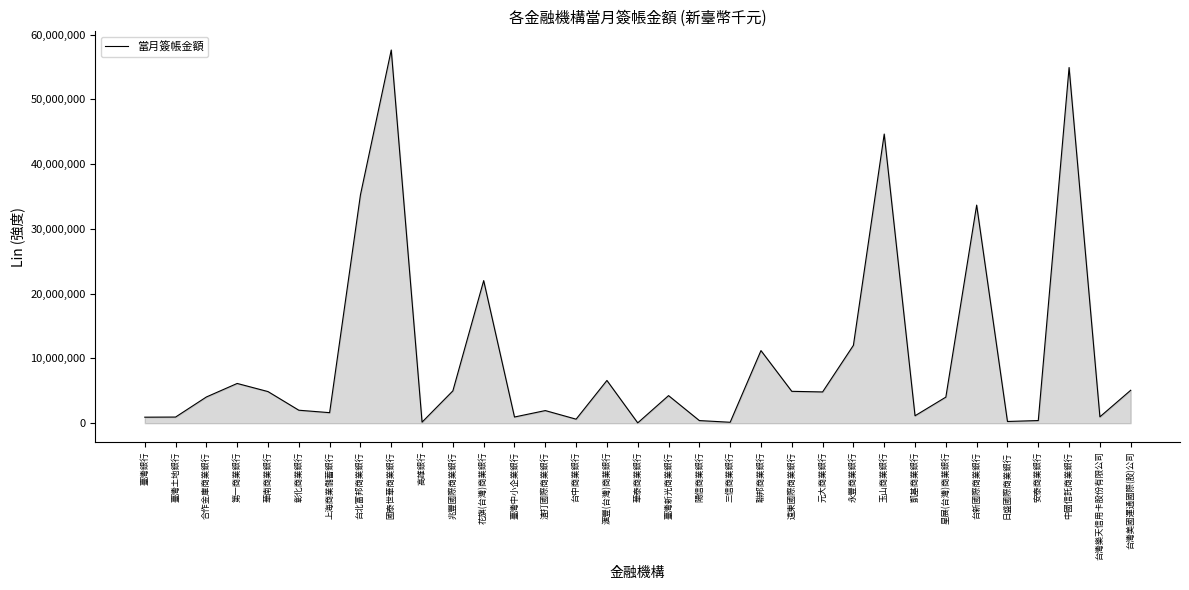

What is the change in value from 臺灣中小企業銀行 to 凱基商業銀行?

+191342